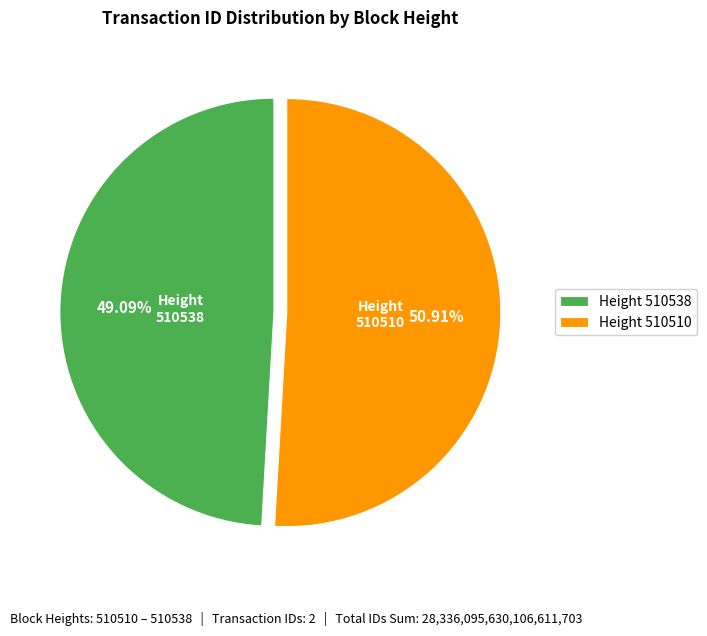

Is there any slice that represents more than half of the pie?

Yes